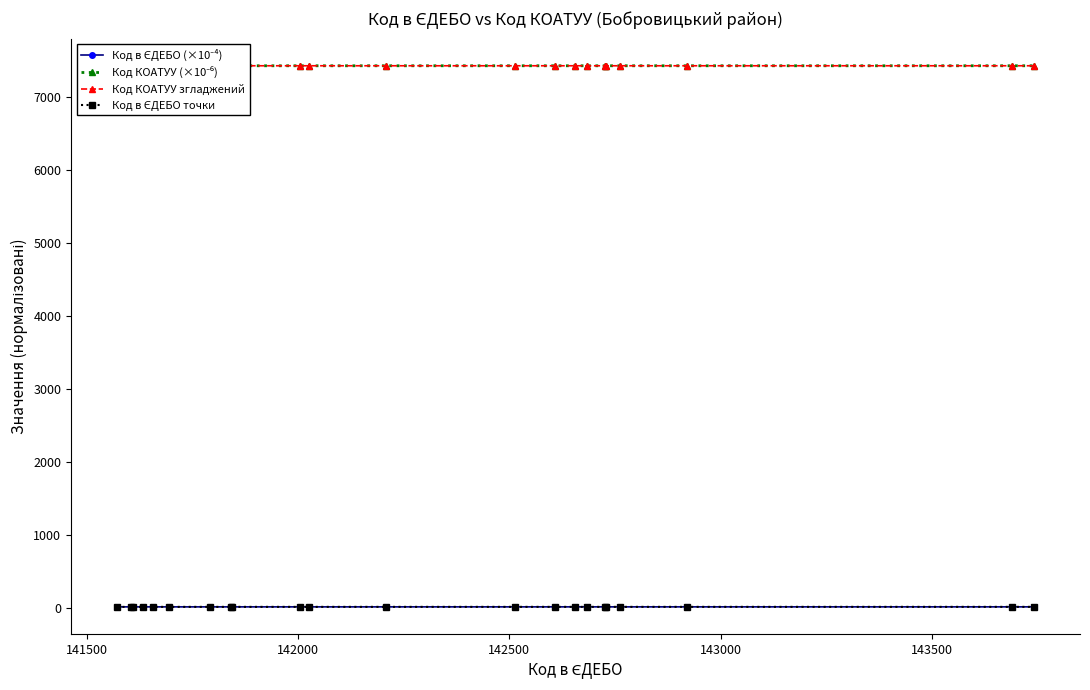

Reading right to left, extract all data points from this chart.

Код в ЄДЕБО (×10⁻⁴): 14.4	14.4	14.3	14.3	14.3	14.3	14.3	14.3	14.3	14.3	14.2	14.2	14.2	14.2	14.2	14.2	14.2	14.2	14.2	14.2	14.2	14.2
Код КОАТУУ (×10⁻⁶): 7420.7	7420.7	7420.7	7420.7	7420.7	7420.6	7420.6	7420.7	7420.7	7420.7	7420.7	7420.6	7420.6	7420.7	7420.7	7420.7	7420.7	7420.7	7420.7	7420.7	7420.7	7420.7
Код КОАТУУ згладжений: 7420.7	7420.7	7420.7	7420.7	7420.7	7420.7	7420.7	7420.7	7420.7	7420.7	7420.7	7420.7	7420.7	7420.7	7420.7	7420.7	7420.7	7420.7	7420.7	7420.7	7420.7	7420.7
Код в ЄДЕБО точки: 14.4	14.4	14.3	14.3	14.3	14.3	14.3	14.3	14.3	14.3	14.2	14.2	14.2	14.2	14.2	14.2	14.2	14.2	14.2	14.2	14.2	14.2